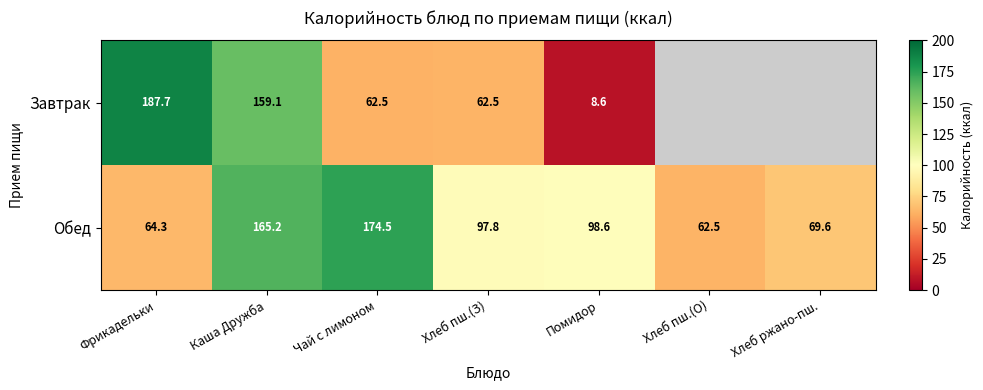

What is the total value across all series at Хлеб пш.(З)?

160.3